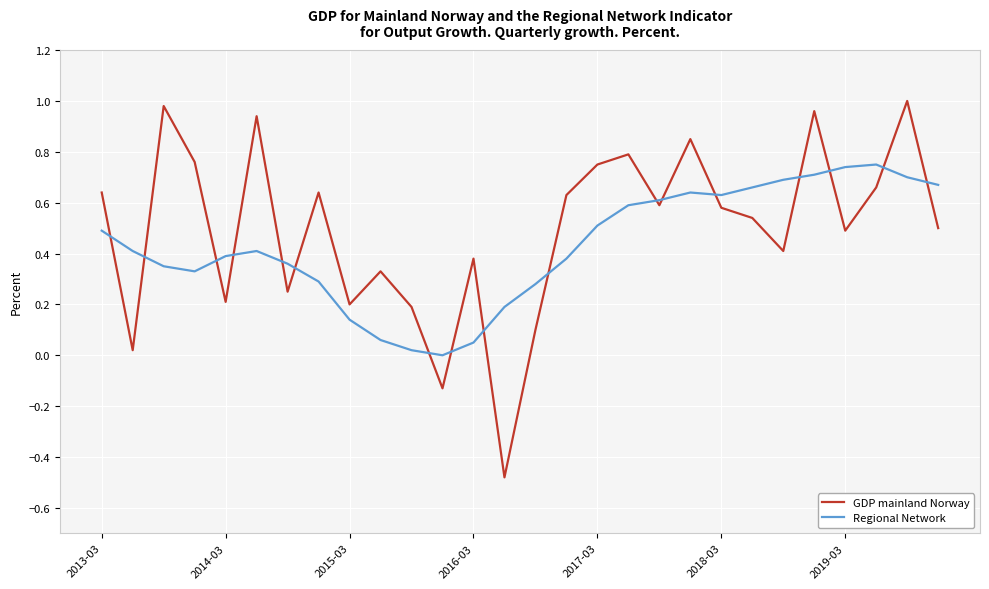

How many values in GDP mainland Norway are below zero?

2